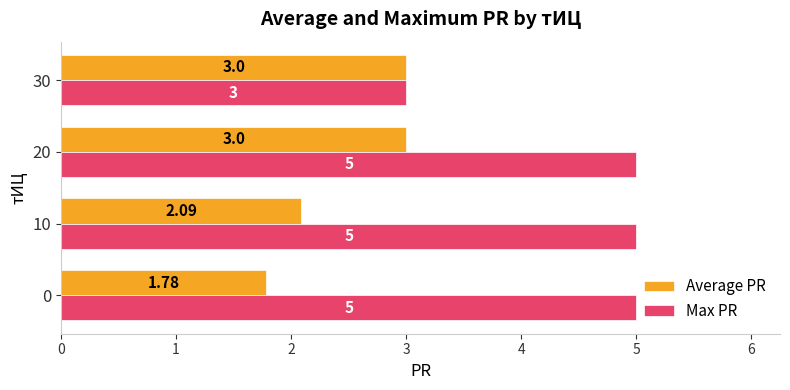

At how many categories does at least one series exceed 2?

4